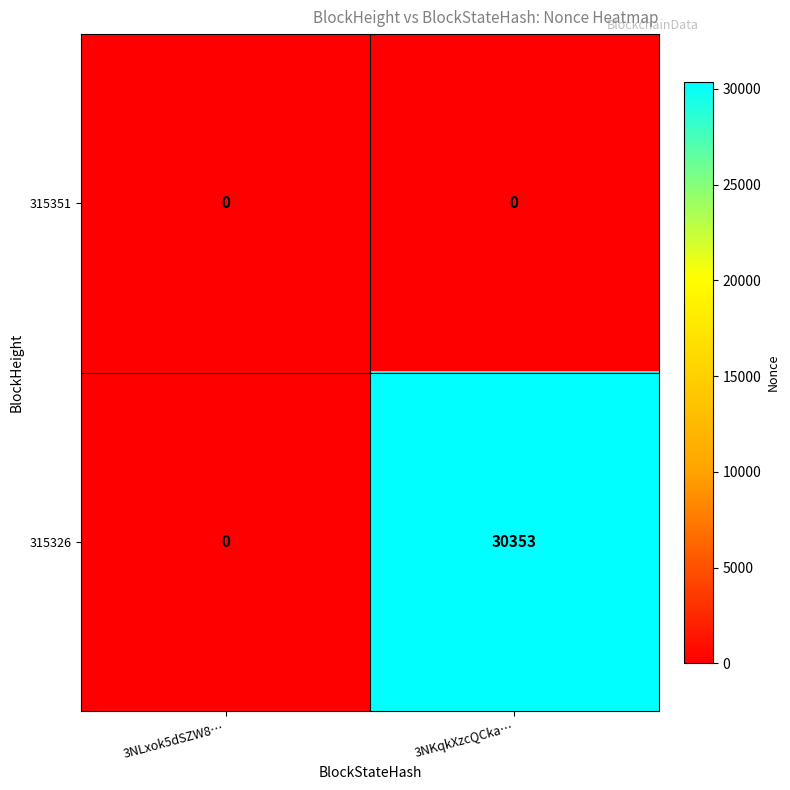

Reading right to left, extract all data points from this chart.

315351: 0	0
315326: 30353	0